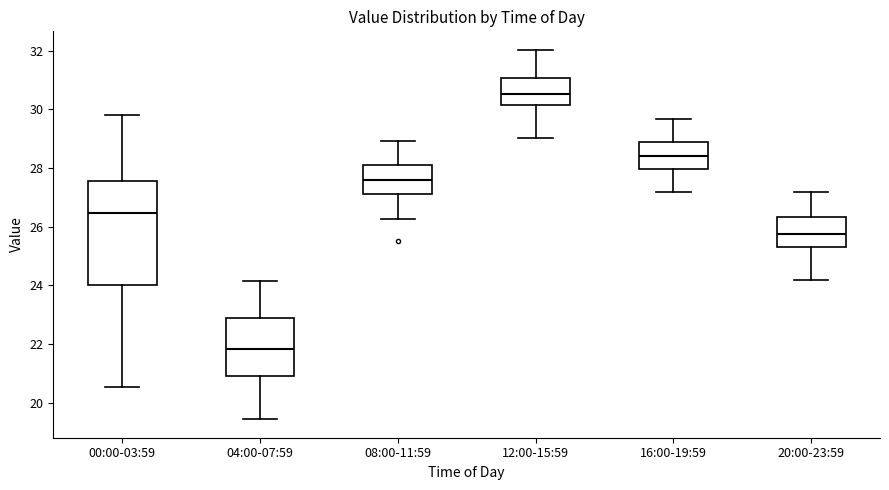

Which box is the tallest, from its lower edge to its upper edge?

00:00-03:59